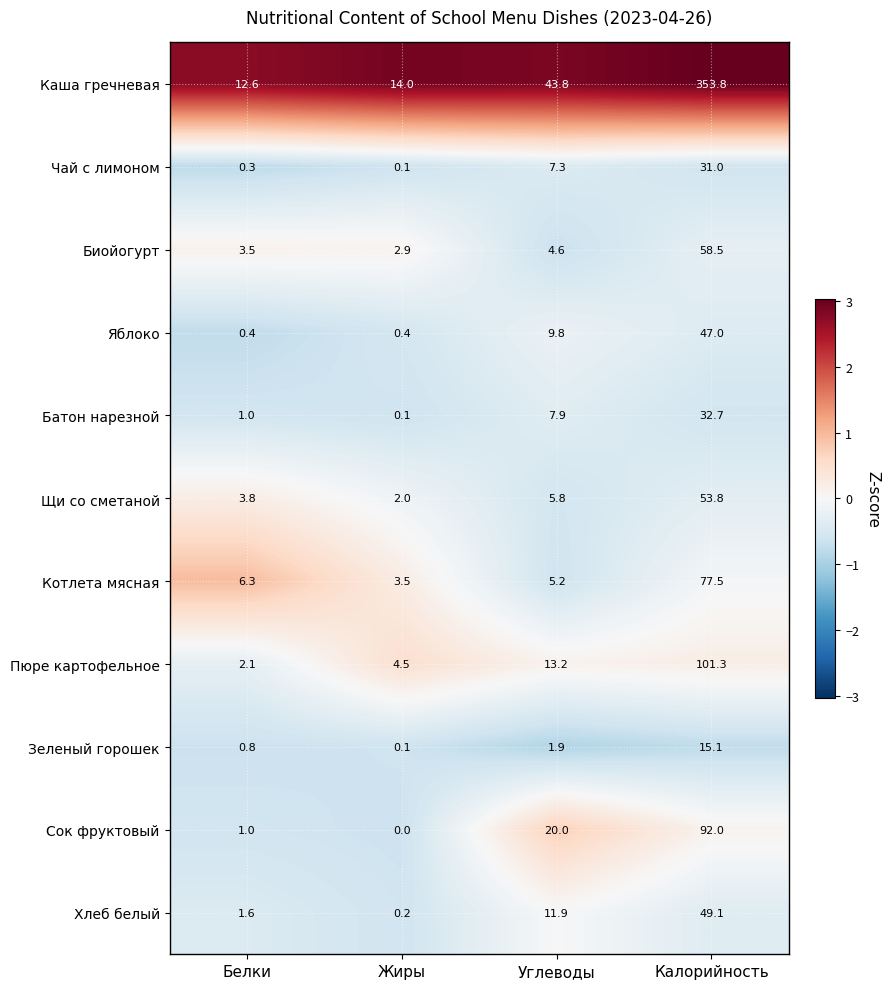

Where is Каша гречневая nearest to the value 183?

Углеводы